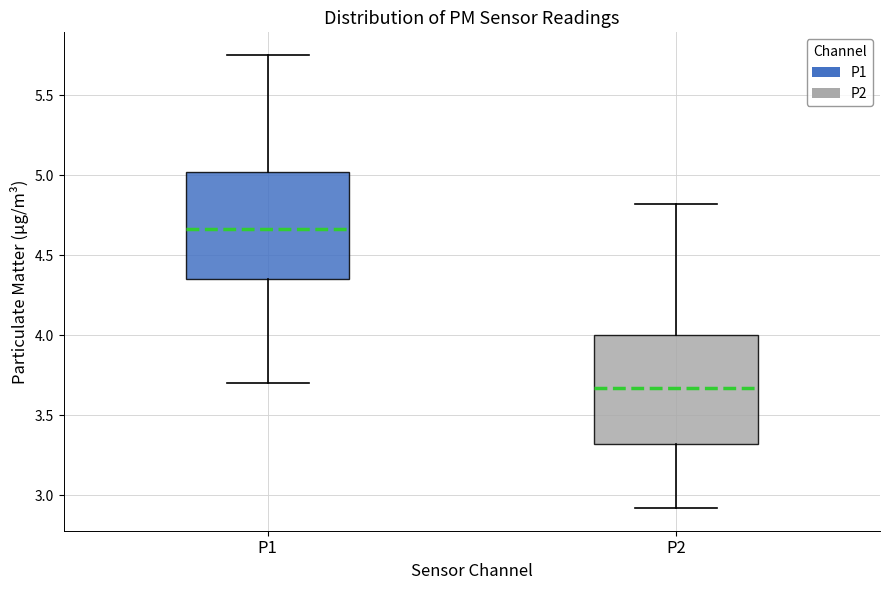

Where is the lower edge of the box for P2 on the y-axis? The values are not printed on the chart, so give them approximately, as read against the axis.

3.30